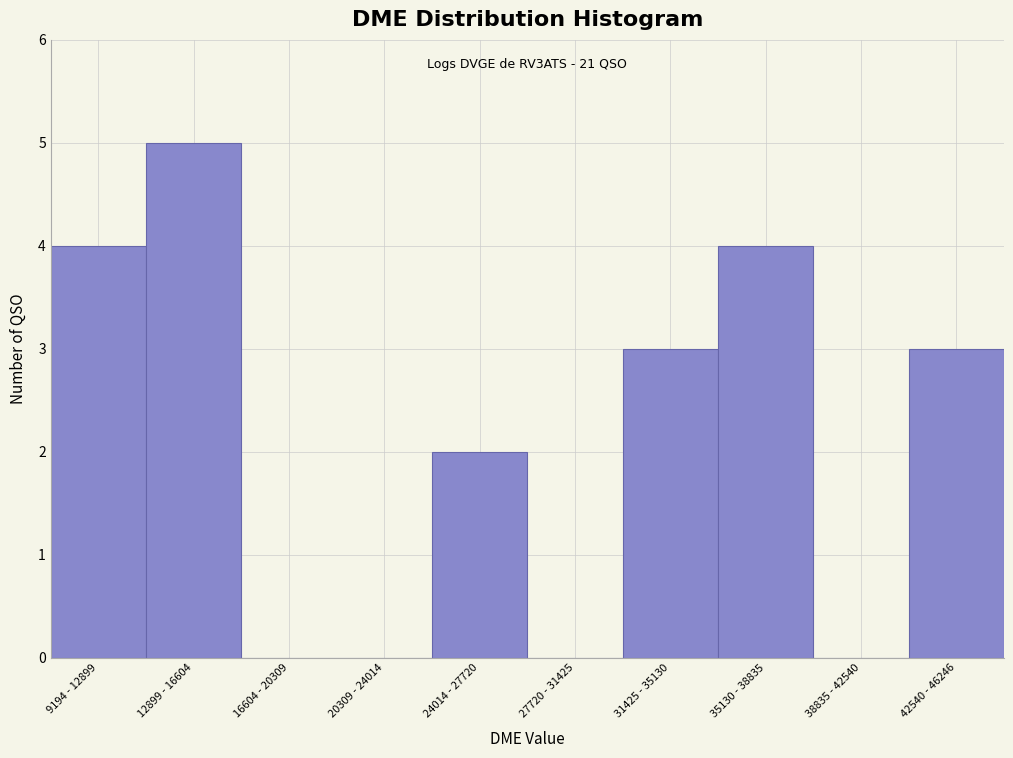

Reading right to left, list all the values displayed in this chart.

42540 - 46246=3	38835 - 42540=0	35130 - 38835=4	31425 - 35130=3	27720 - 31425=0	24014 - 27720=2	20309 - 24014=0	16604 - 20309=0	12899 - 16604=5	9194 - 12899=4